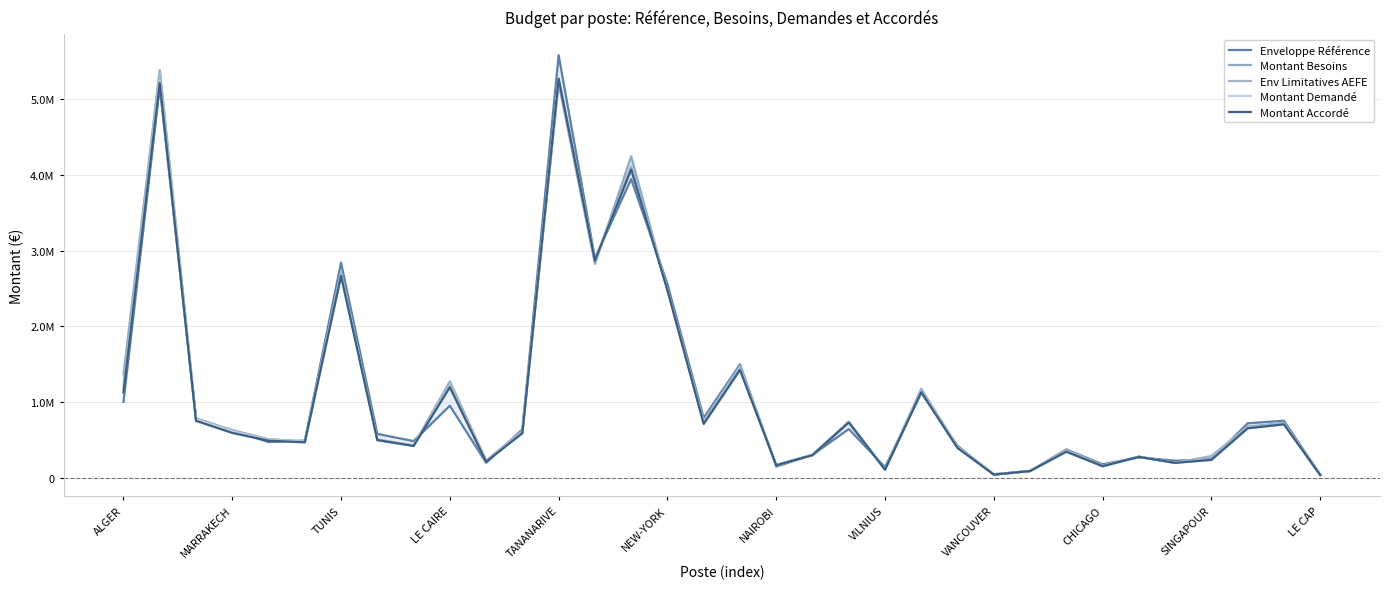

At NEW-YORK, list the series in order from largest to smallest.

Enveloppe Référence, Env Limitatives AEFE, Montant Besoins, Montant Demandé, Montant Accordé